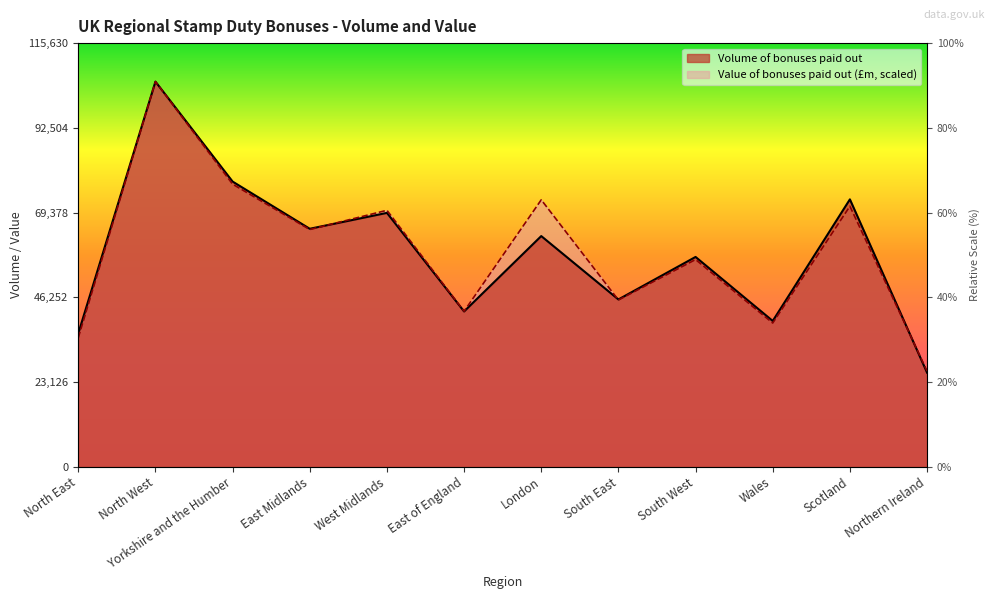

What is the difference between the second highest and minimum values in the Volume of bonuses paid out series?

52149.0